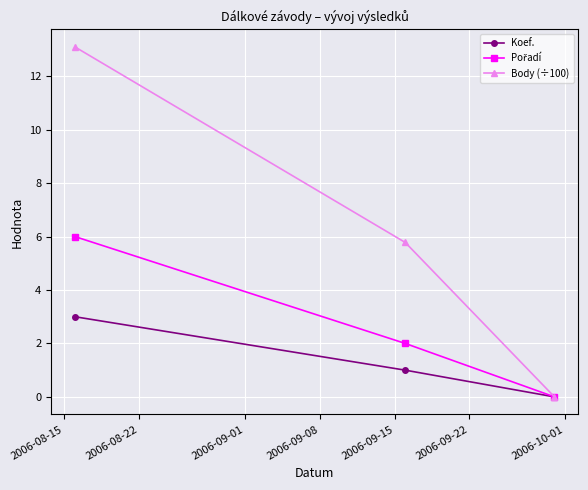

What is the greatest value displayed?

13.1